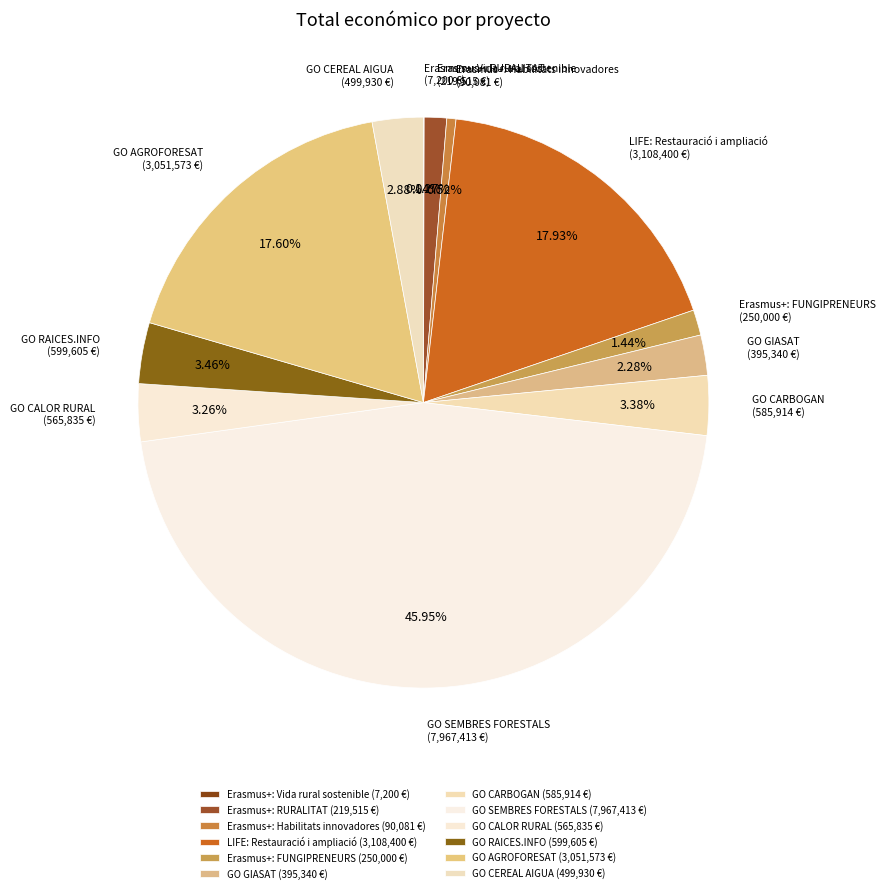

Which has a higher value, Erasmus+: FUNGIPRENEURS or GO SEMBRES FORESTALS?

GO SEMBRES FORESTALS